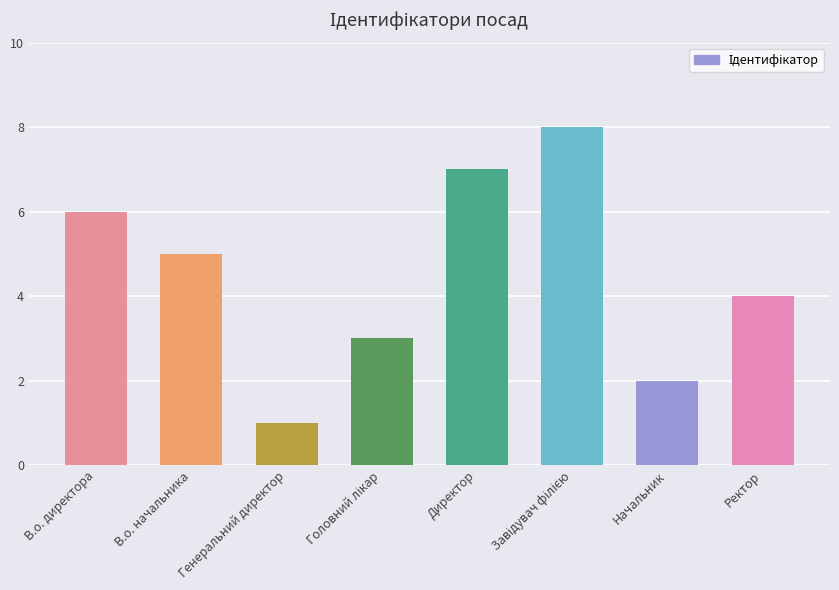

Which has a higher value, Ректор or Генеральний директор?

Ректор